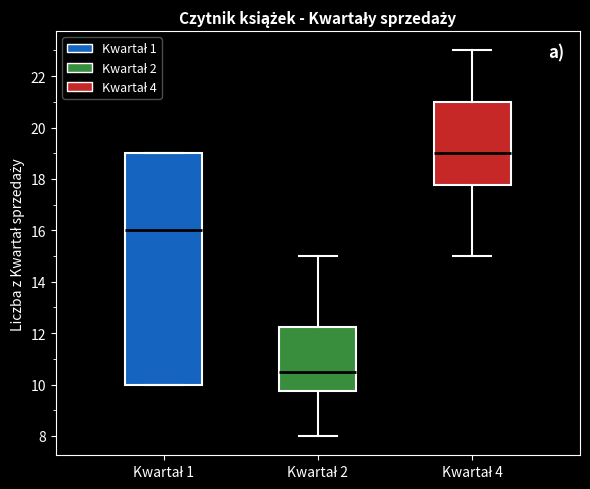

Comparing the boxes themselves (not the whiskers), which one is the tallest?

Kwartał 1